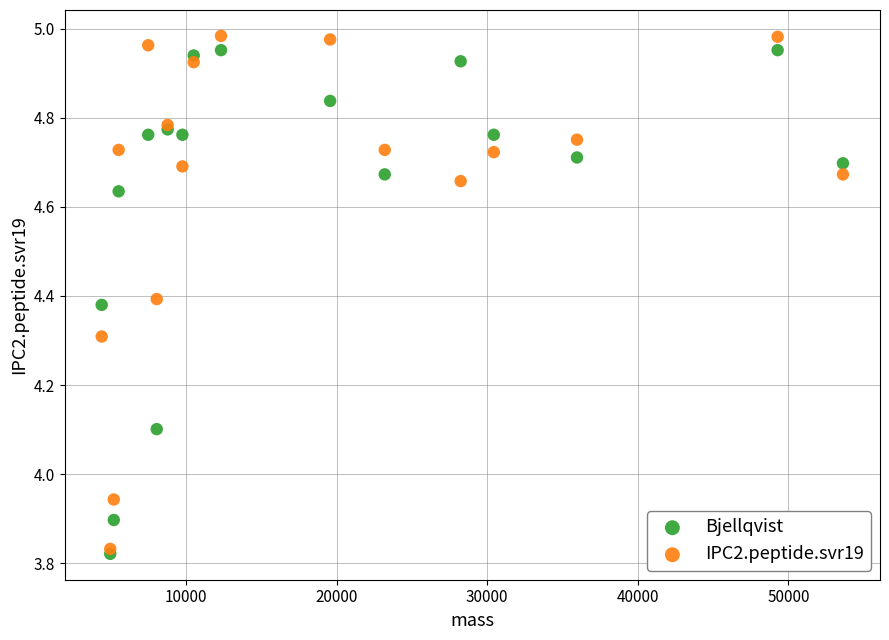

In the Bjellqvist series, what Y value is closest to 4?

4.1